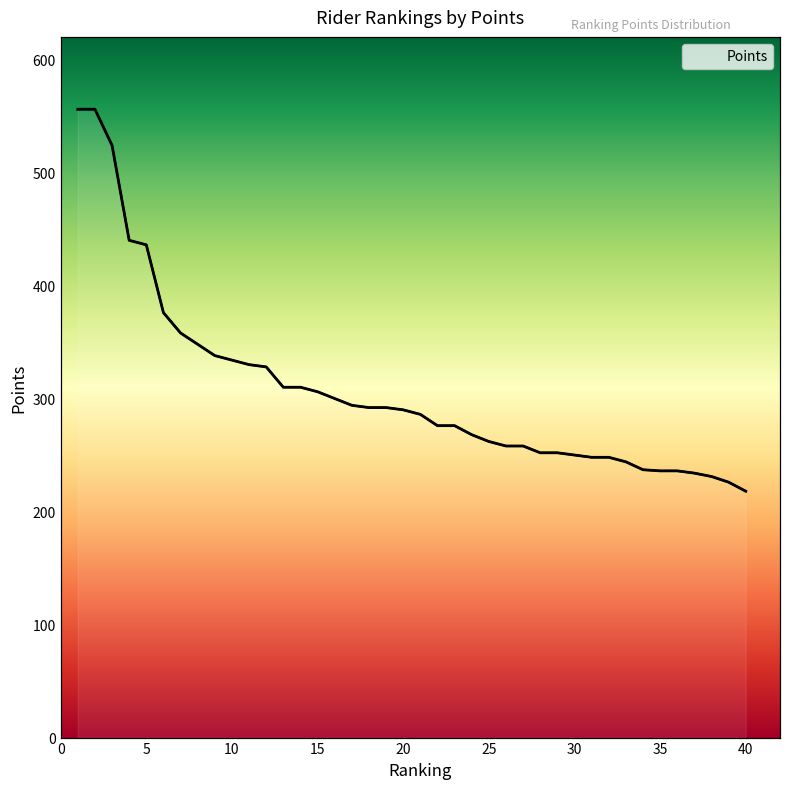

What is the value of the 17th point from the left?

294